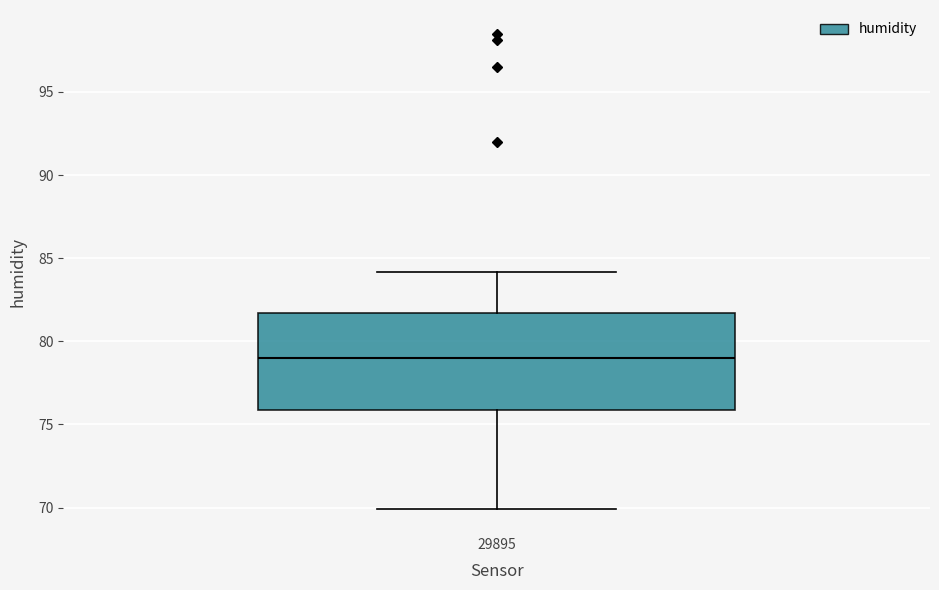

Where does the median line of the box at x = 29895 sit on the y-axis? The values are not printed on the chart, so give them approximately, as read against the axis.

79.0